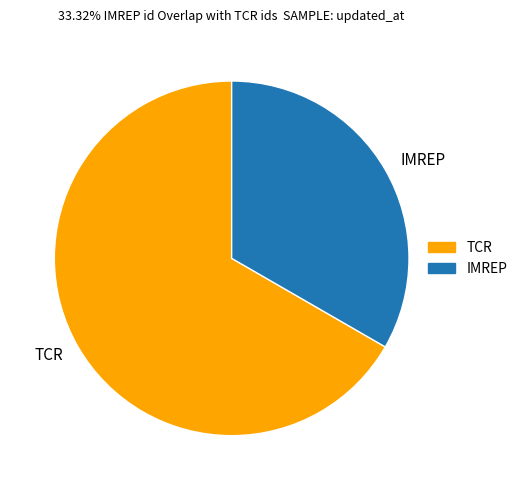

Is it true that TCR is 67% of the pie?

True